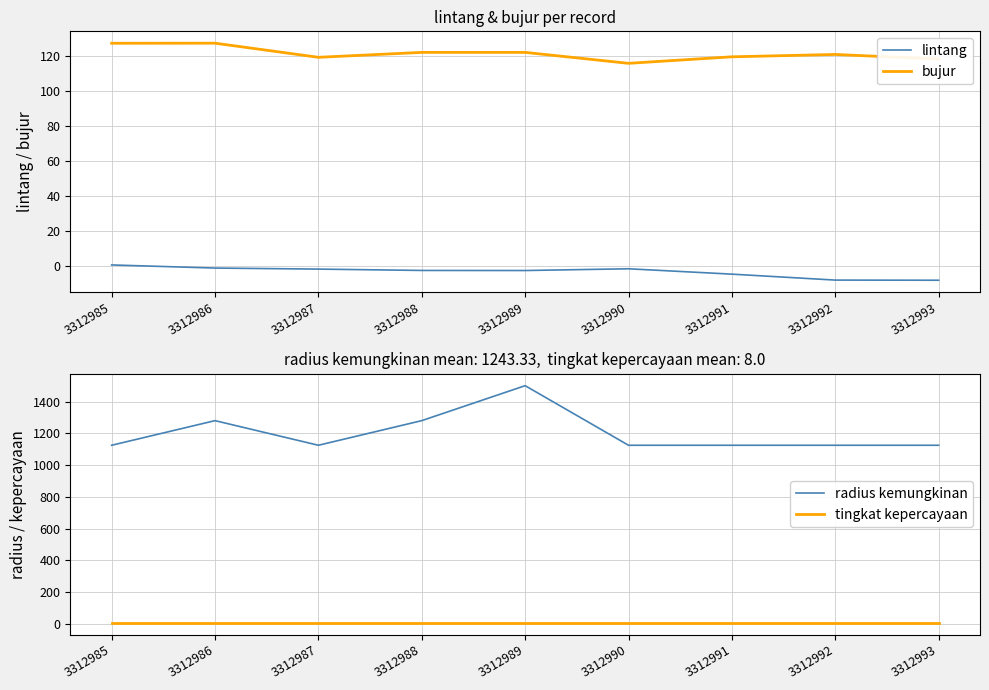

What are all the series names shown in the legend?

lintang, bujur, radius kemungkinan, tingkat kepercayaan